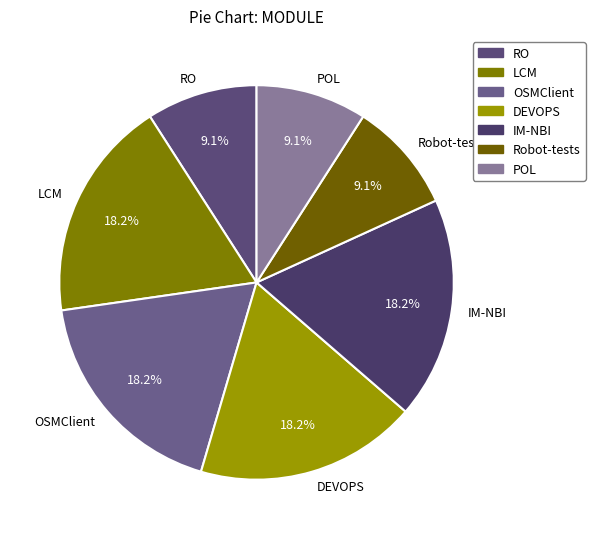

What percentage do IM-NBI and DEVOPS together represent?

36.4%